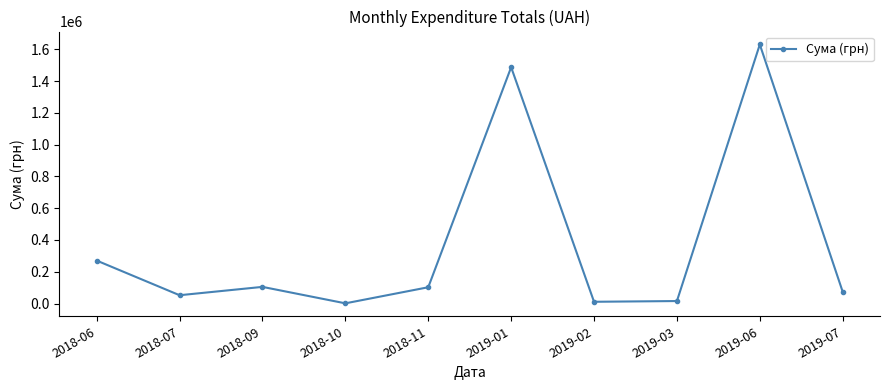

At which category does the chart reach its peak across all series?

2019-06